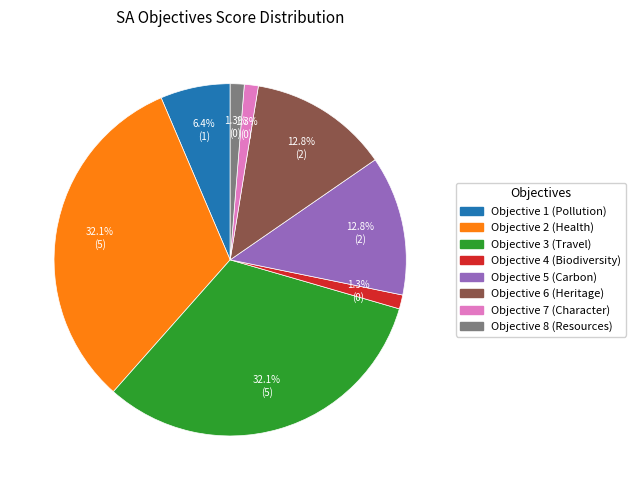

Do Objective 7 (Character) and Objective 3 (Travel) together represent more than half of the pie?

No